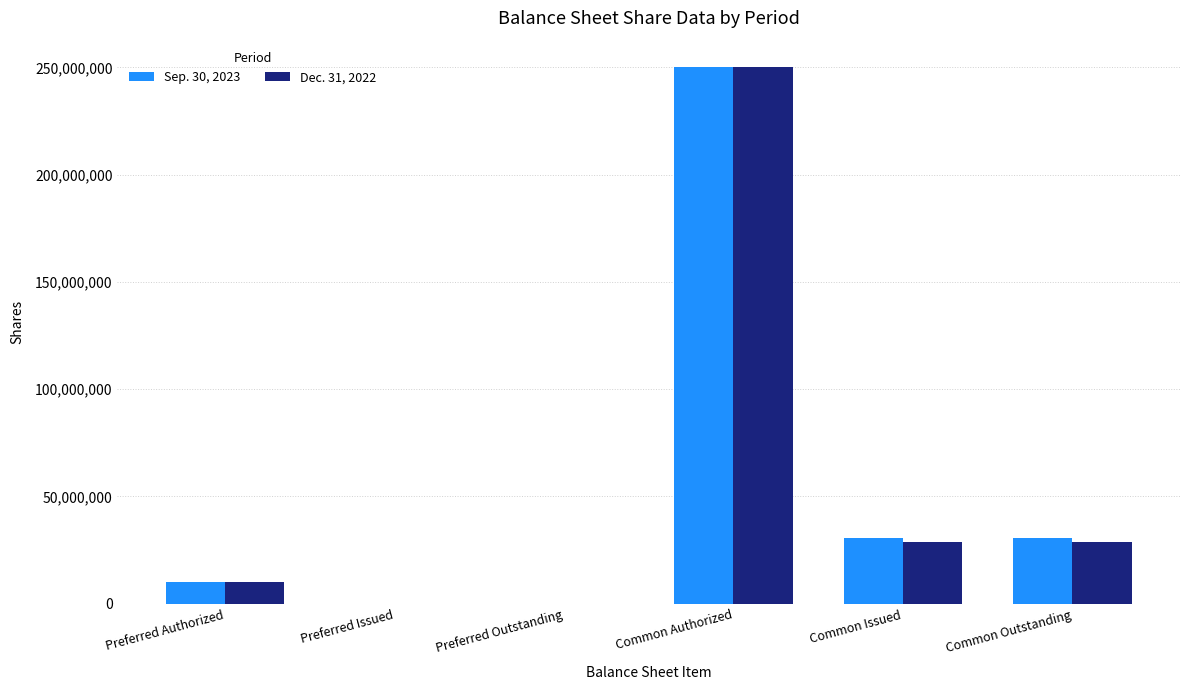

Is the value of Sep. 30, 2023 at Preferred Authorized greater than the value of Dec. 31, 2022 at Common Authorized?

No